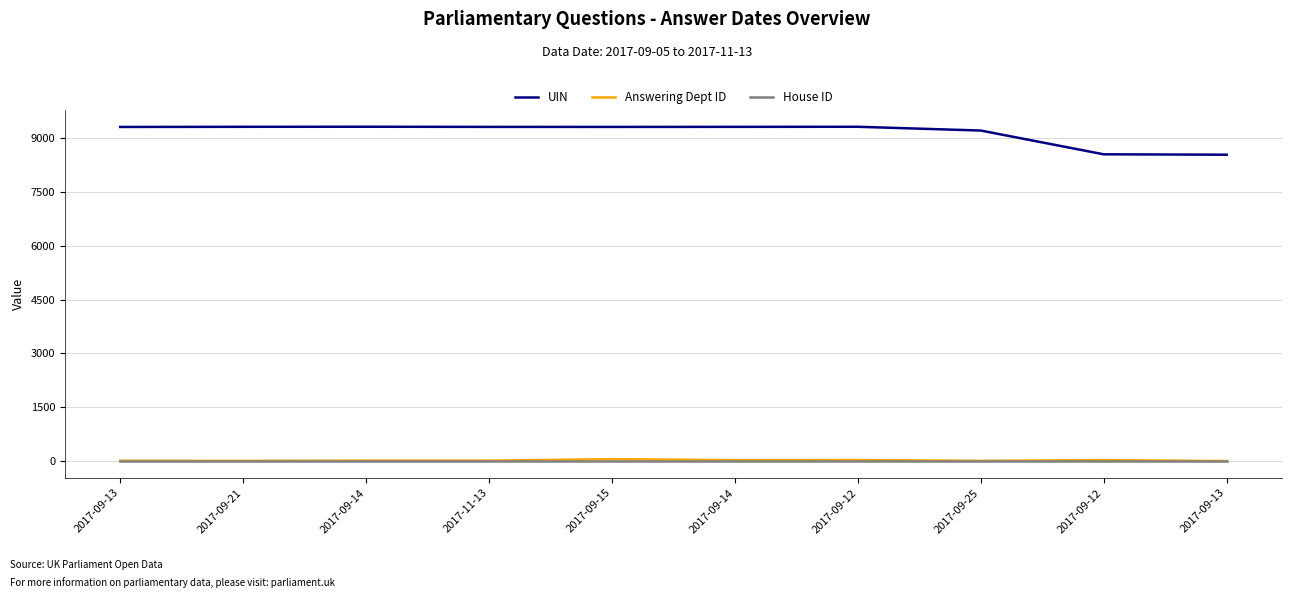

At how many categories does at least one series exceed 3369?

10